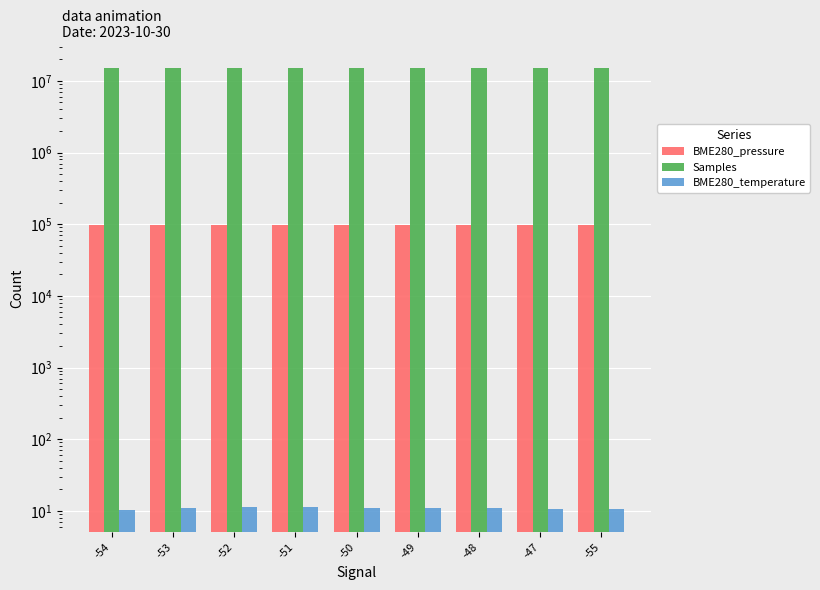

What position from the left is -48?

7